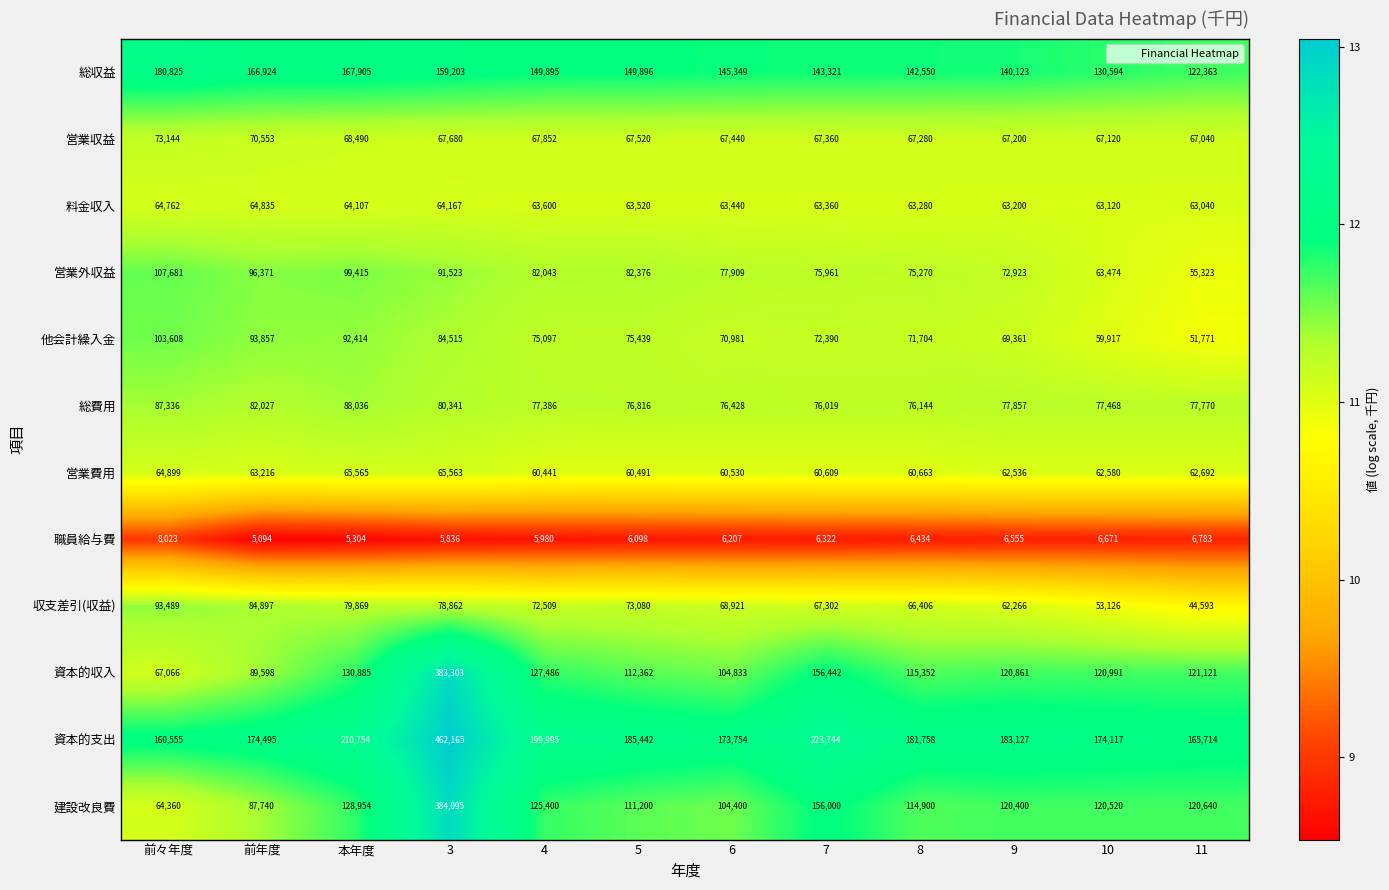

Which series changed the most between 前々年度 and 本年度?

建設改良費